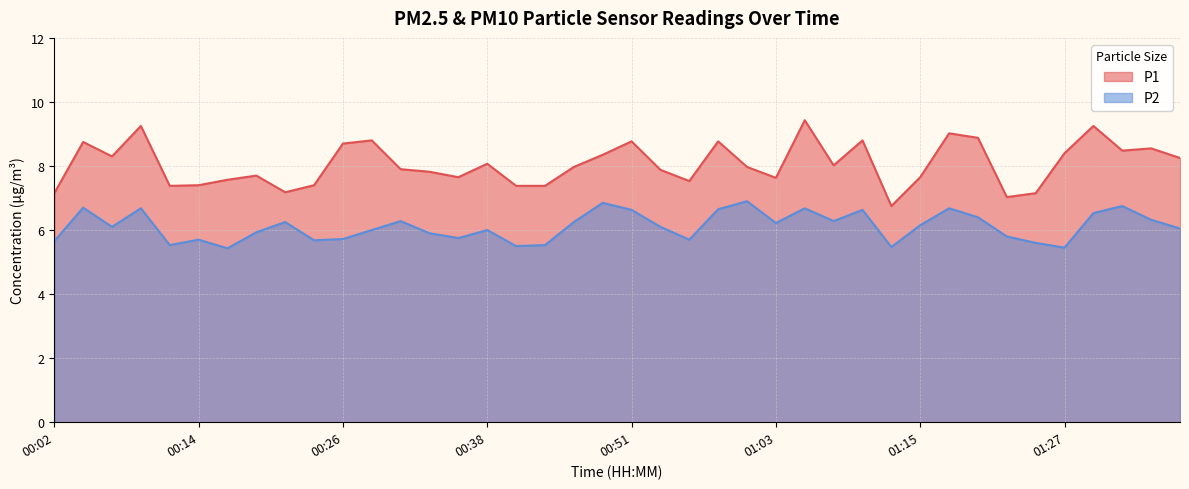

Which series has the largest total across all categories?

P1